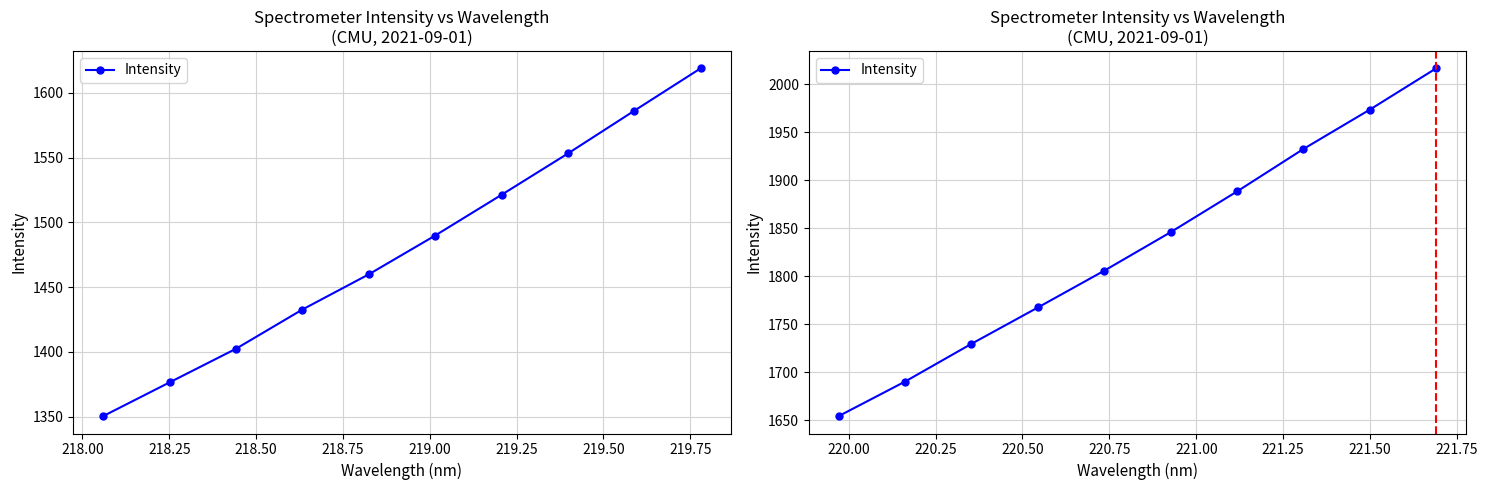

What is the value of the 7th point from the left?

1888.5